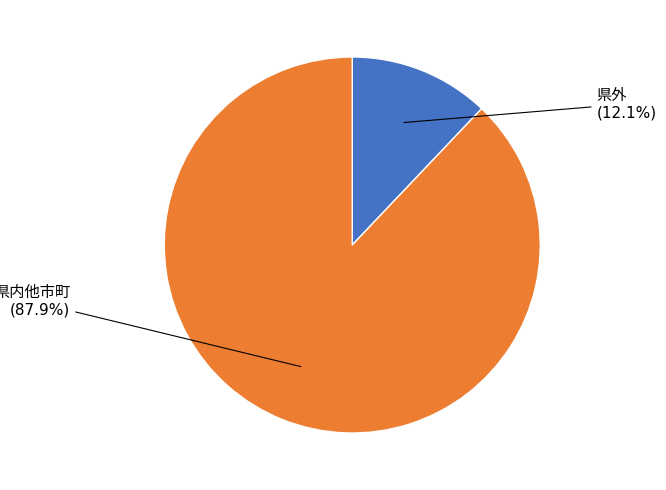

Does any single category account for the majority?

Yes